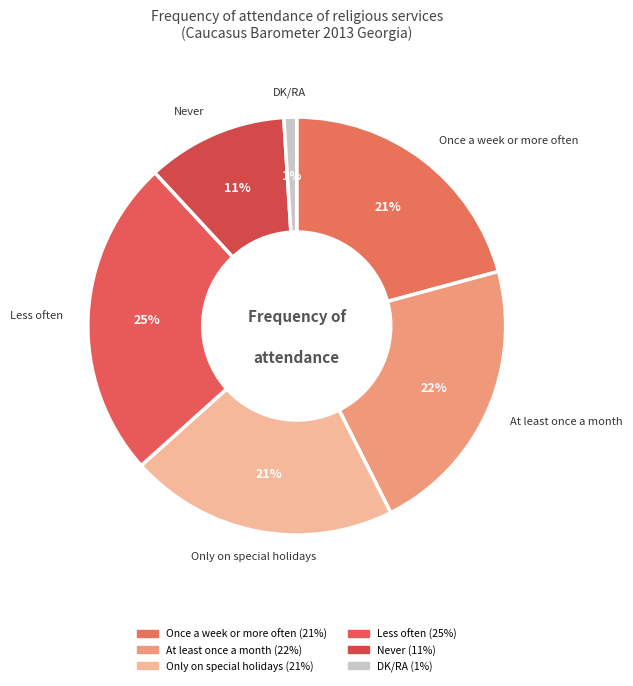

What percentage do At least once a month and Only on special holidays together represent?

42.6%